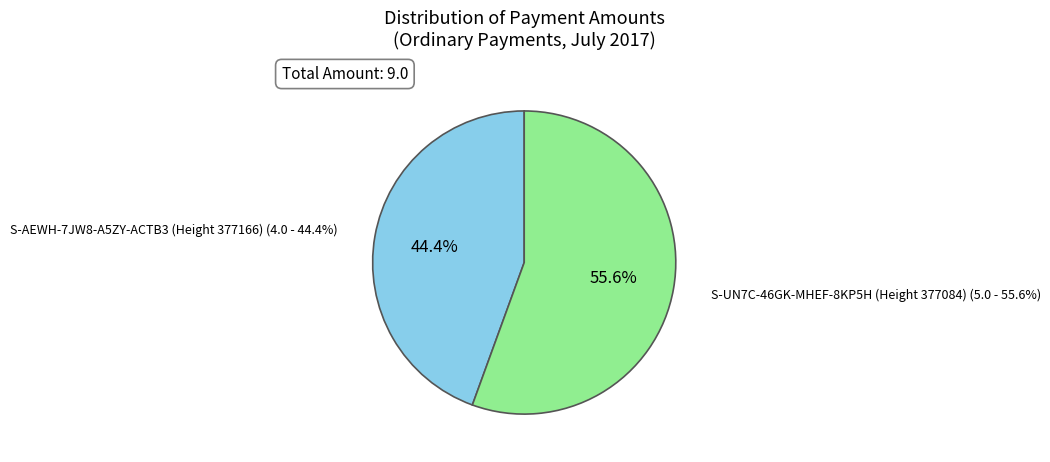

To the nearest percent, what is the combined percentage of S-UN7C-46GK-MHEF-8KP5H (Height 377084) and S-AEWH-7JW8-A5ZY-ACTB3 (Height 377166)?

100%